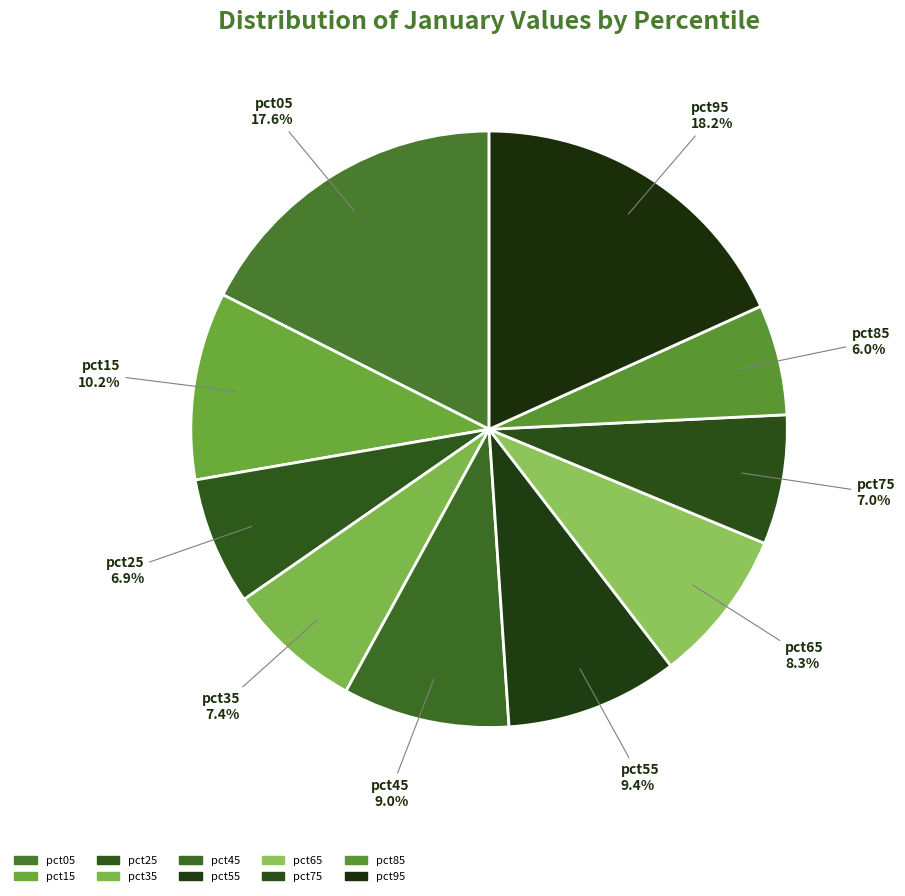

Which slice is the smallest?

pct85